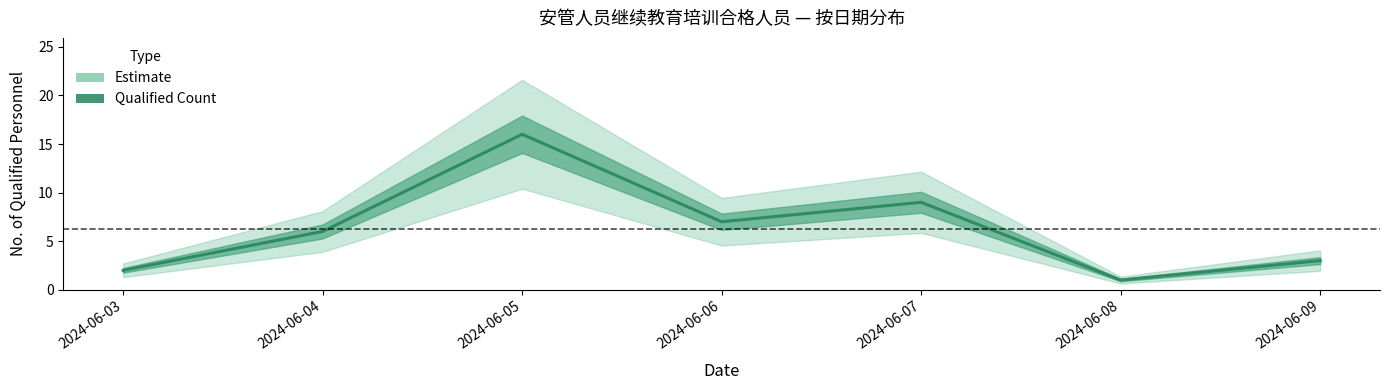

What is the value of the 7th point from the left?

3